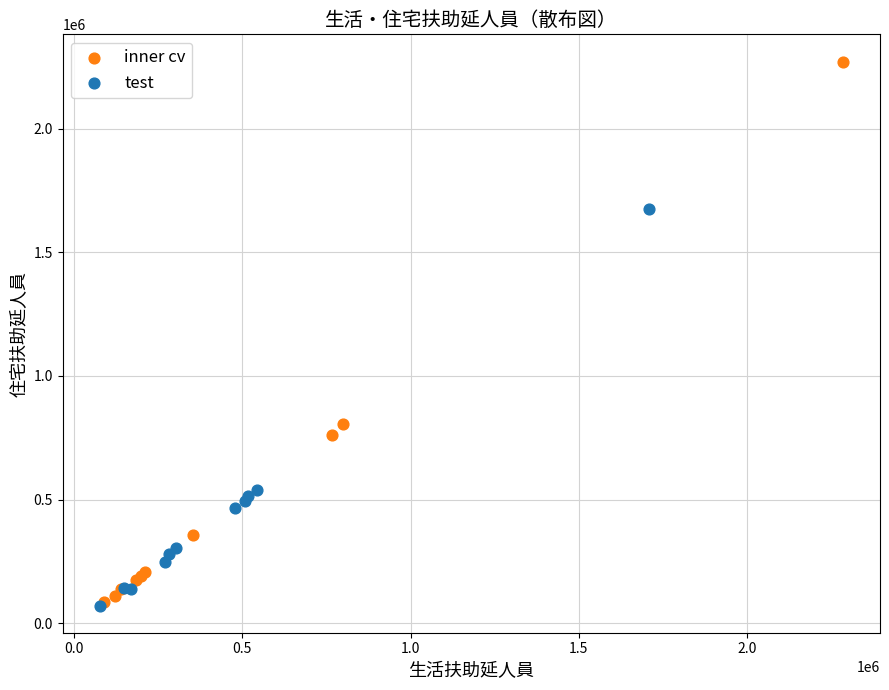

Which series has the widest spread of Y values?

inner cv